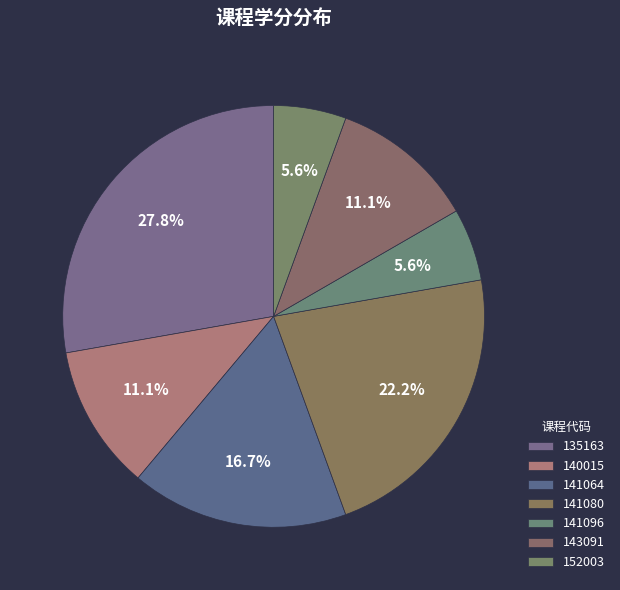

Between 140015 and 135163, which is larger?

135163